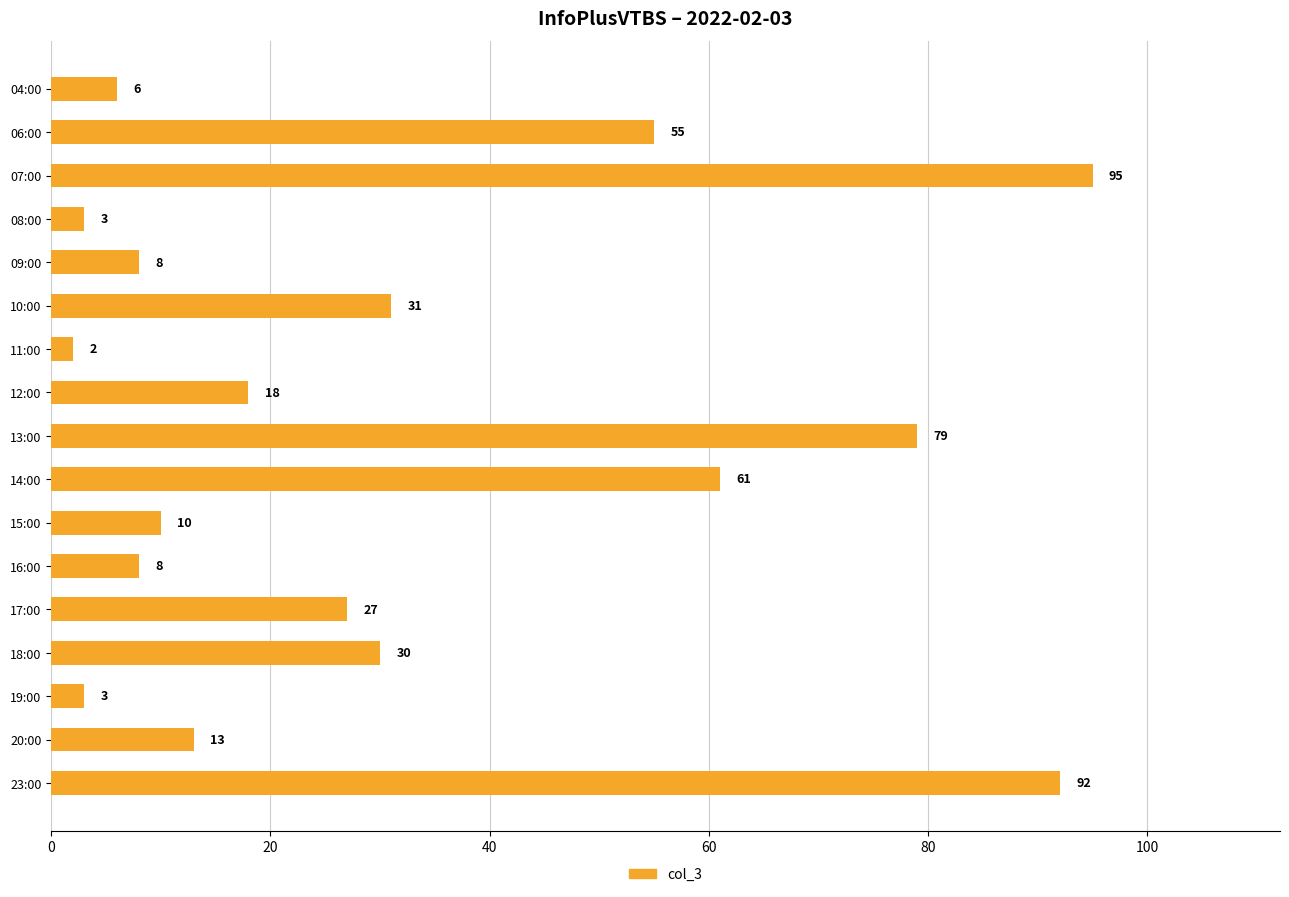

The value at 12:00 is 18. True or false?

True